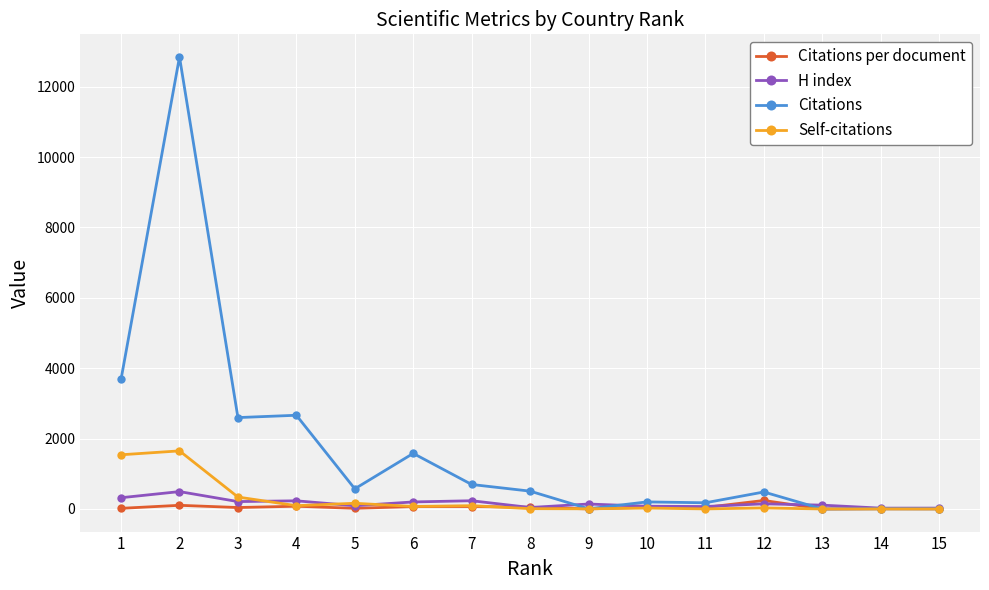

What is the highest value of the Citations series?

12844.0